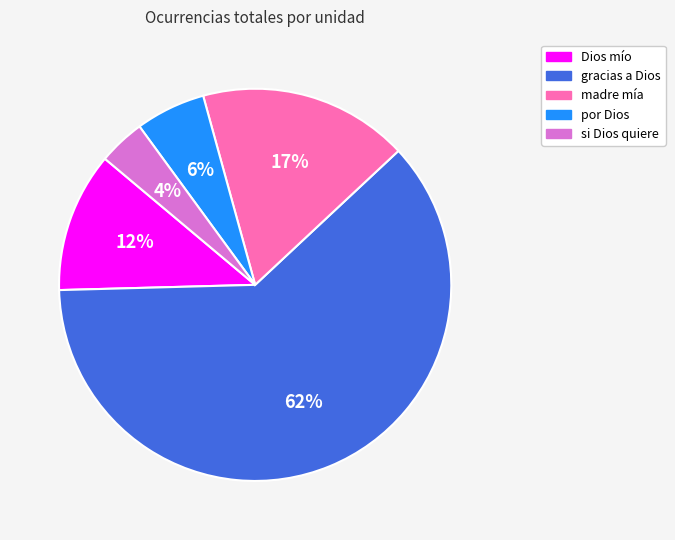

Between por Dios and si Dios quiere, which is larger?

por Dios